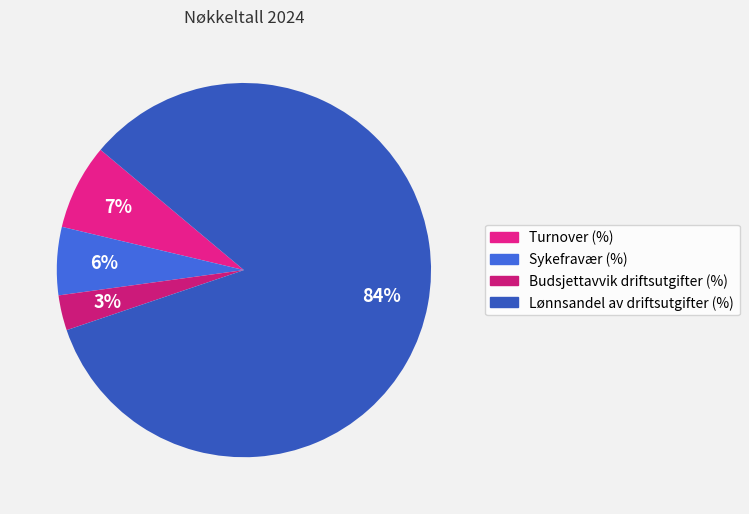

Rank the categories by value from highest to lowest.

Lønnsandel av driftsutgifter (%), Turnover (%), Sykefravær (%), Budsjettavvik driftsutgifter (%)